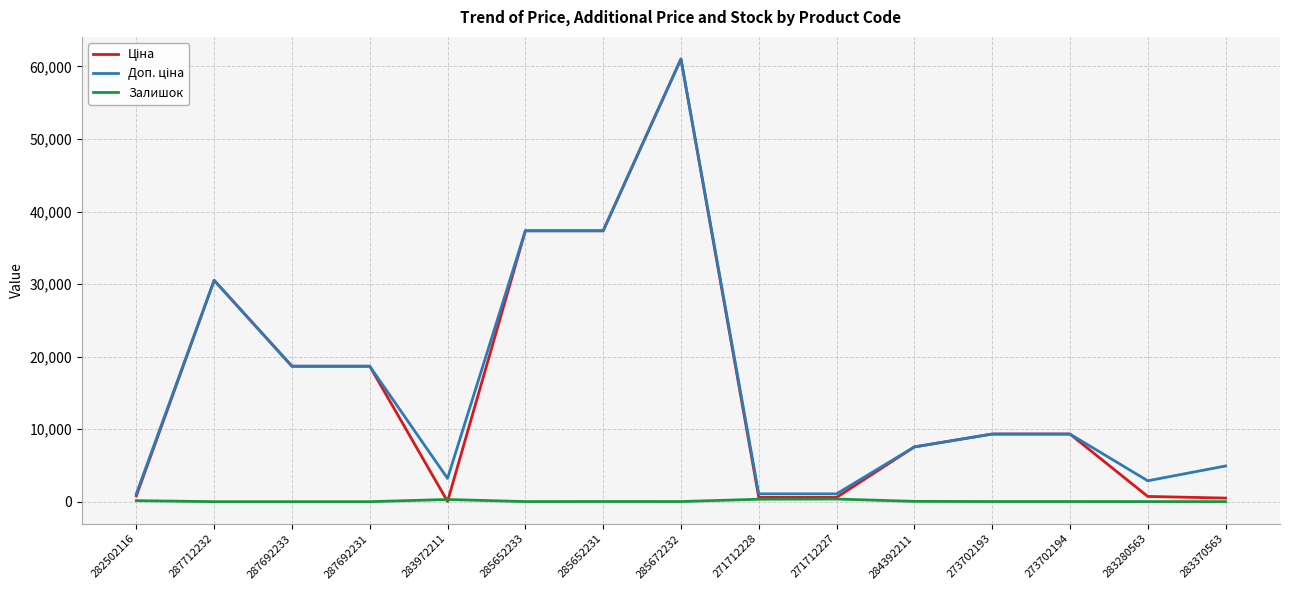

What is the greatest value displayed?

61024.7